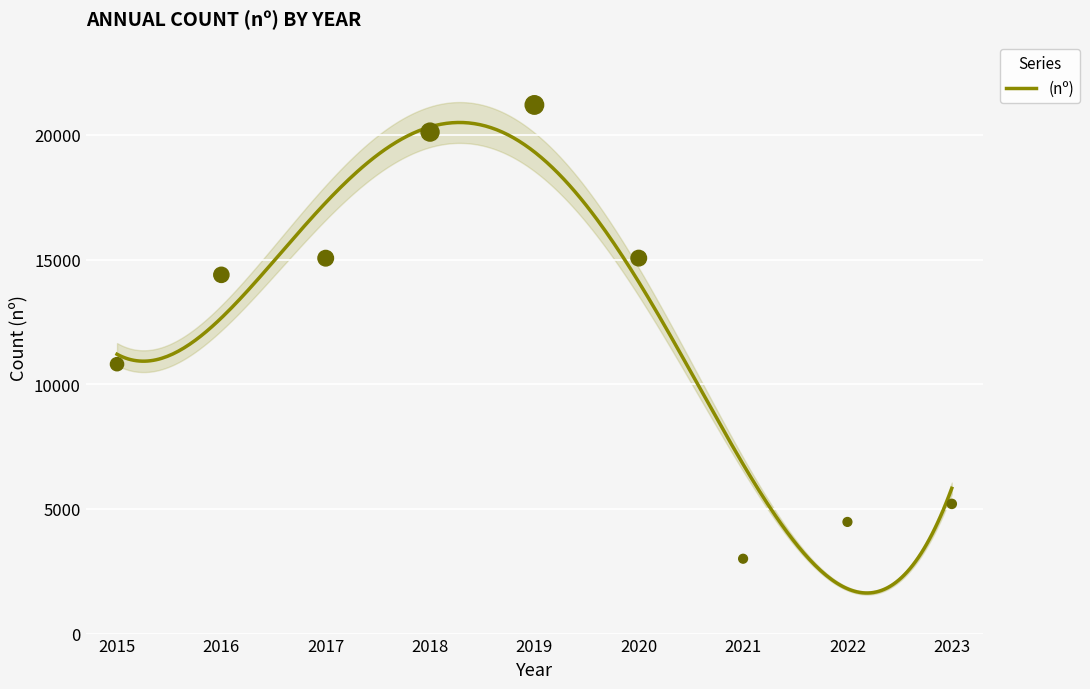

Which has a higher value, 2020 or 2015?

2020